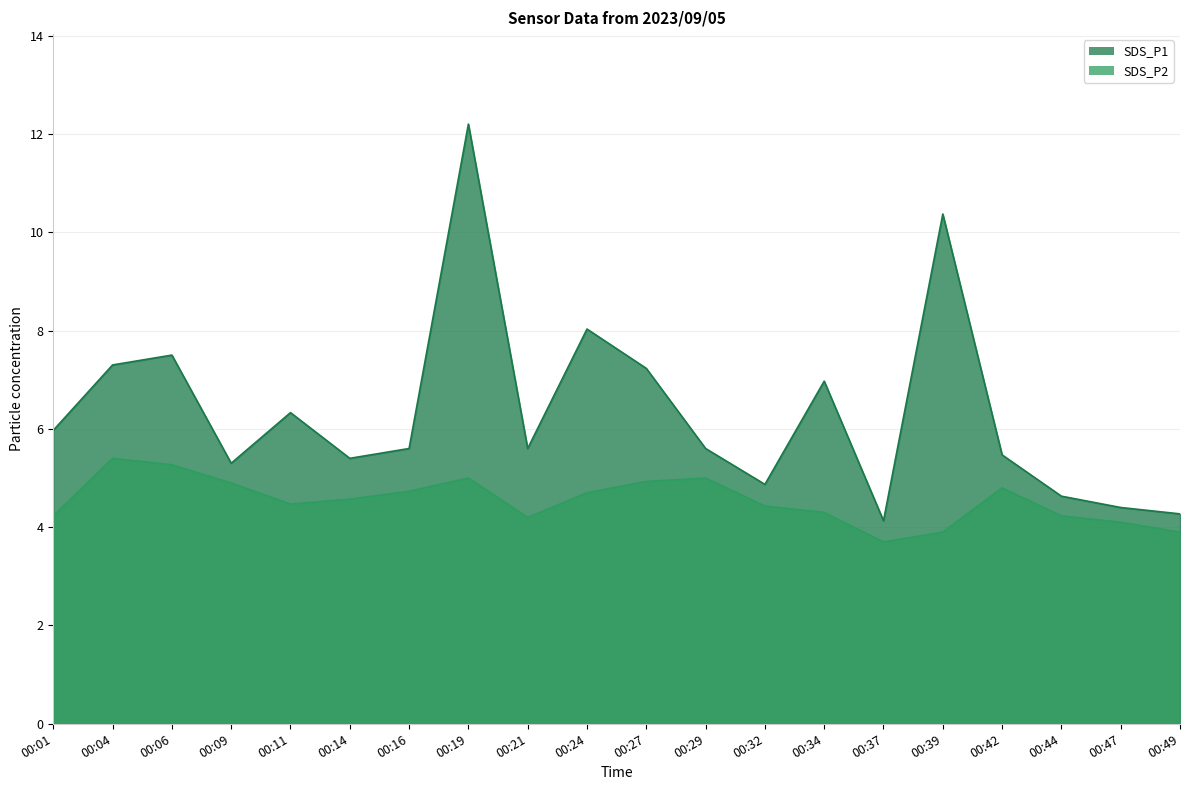

What are all the series names shown in the legend?

SDS_P1, SDS_P2